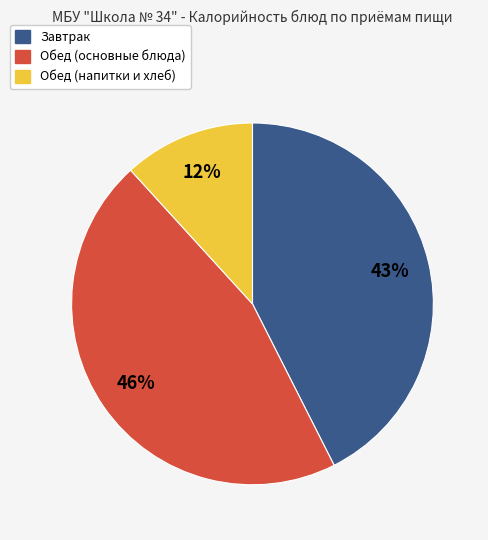

What percentage is the Завтрак slice, to the nearest percent?

43%